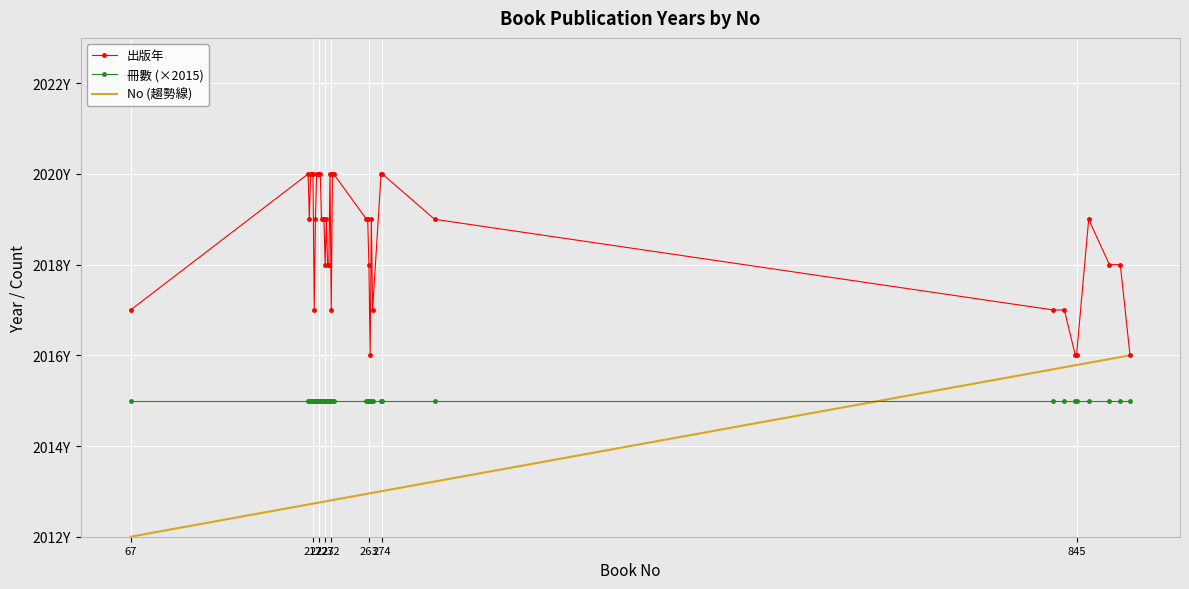

What are all the series names shown in the legend?

出版年, 冊數 (×2015), No (趨勢線)